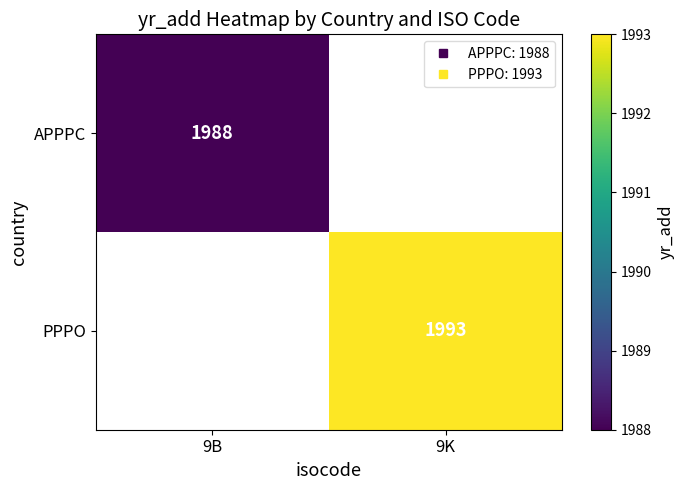

What is the highest value of the APPPC series?

1988.0